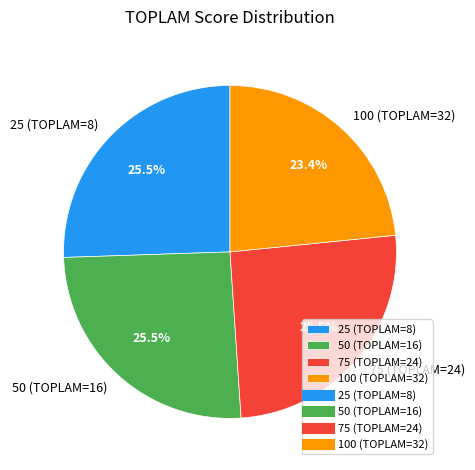

How many slices are in this pie chart?

4